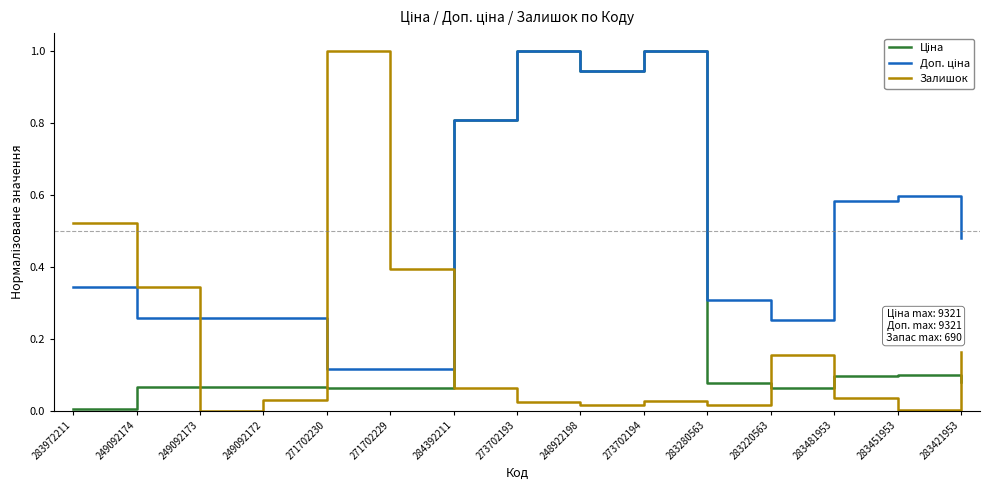

True or false: Залишок has a value of 0.2 at 271702229.

False